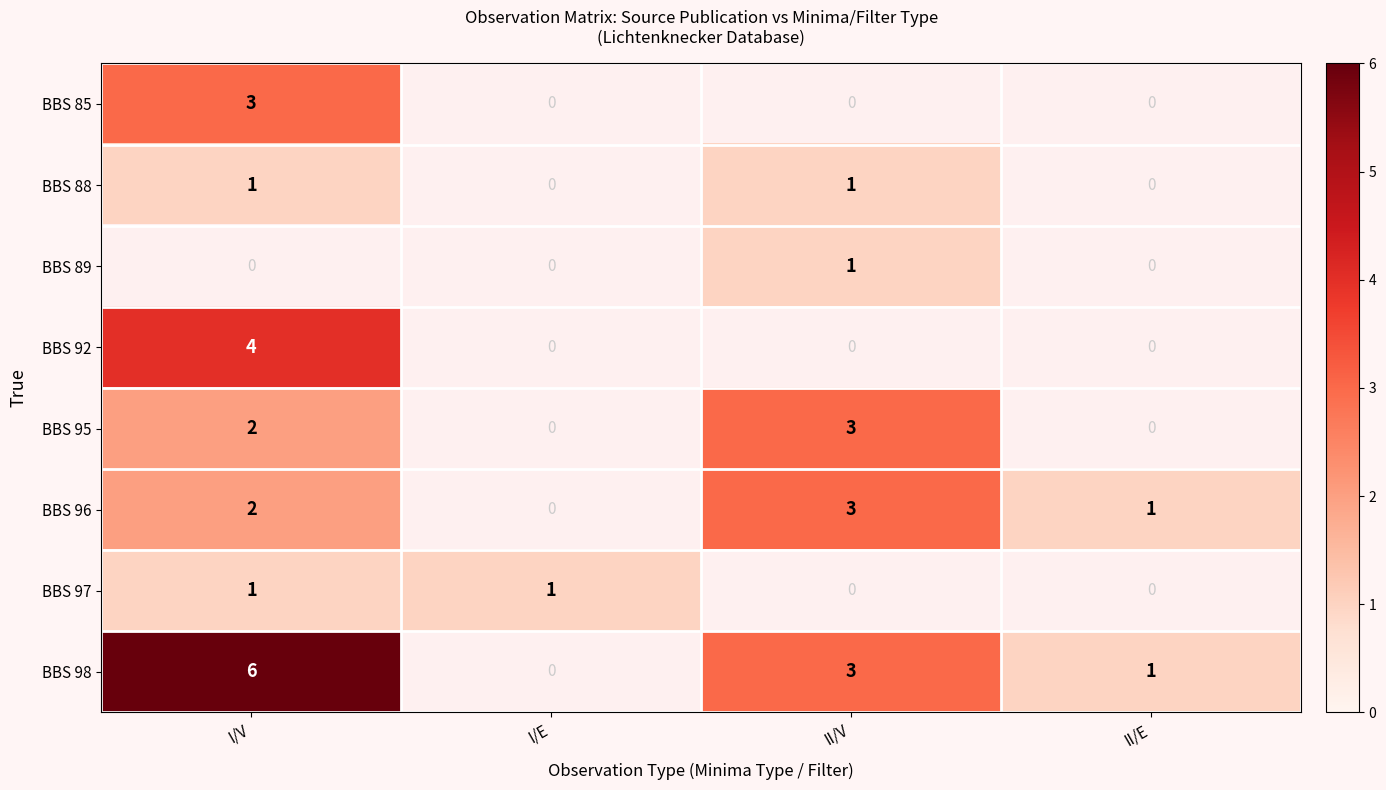

True or false: BBS 98 has a value of 0 at II/E.

False